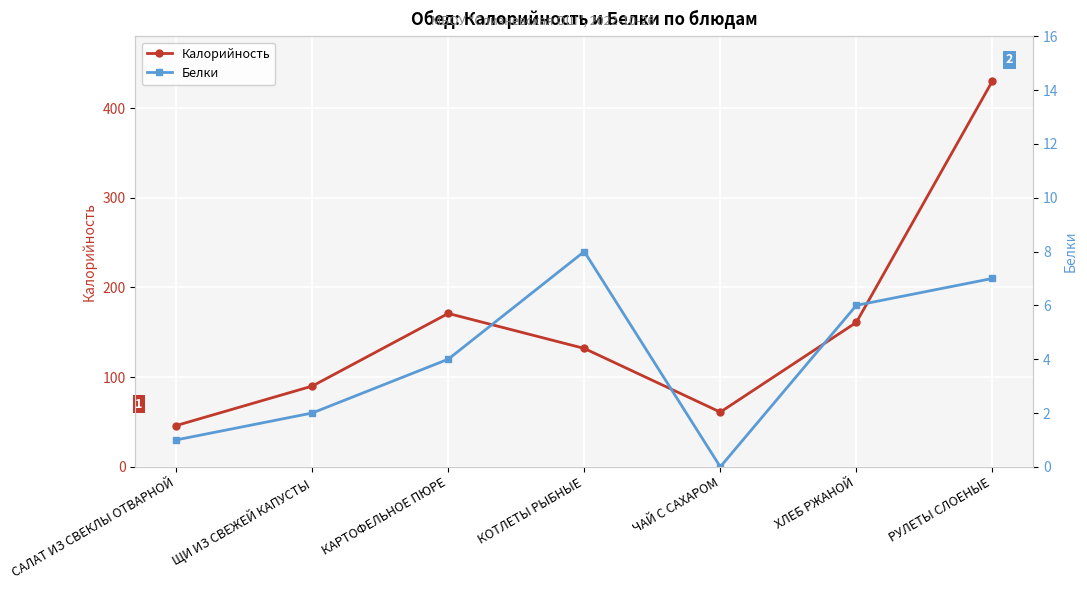

True or false: Белки and Калорийность cross at least once.

False